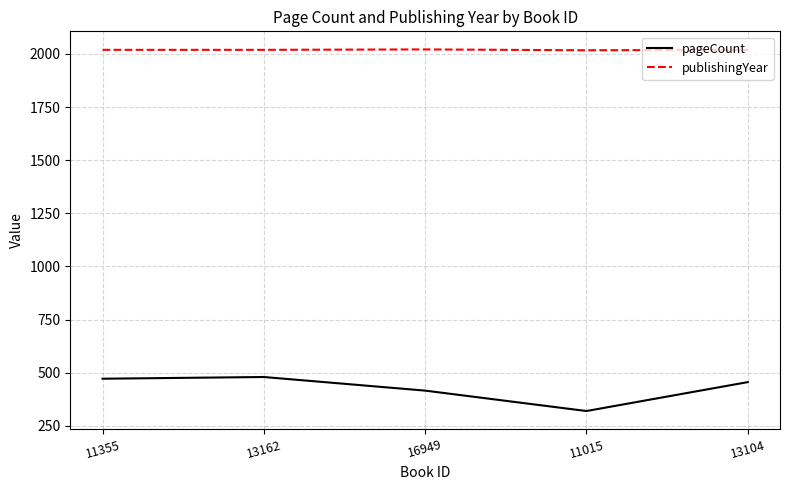

What is the greatest value displayed?

2021